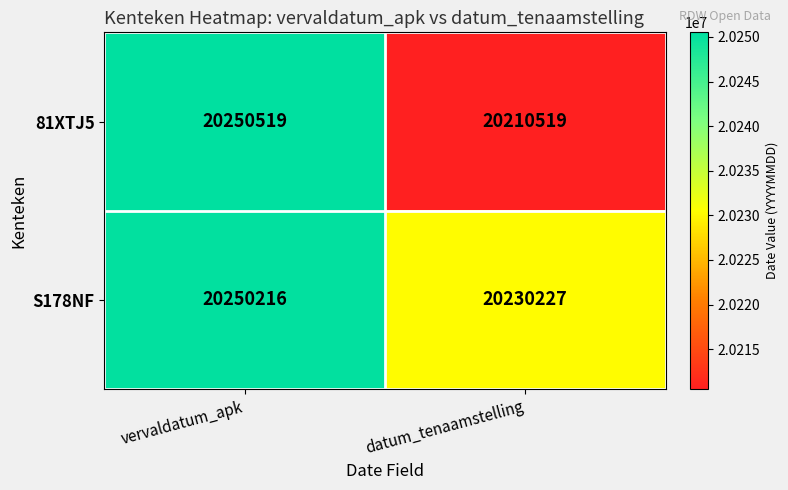

Reading right to left, list all the values displayed in this chart.

81XTJ5: datum_tenaamstelling=20210519	vervaldatum_apk=20250519
S178NF: datum_tenaamstelling=20230227	vervaldatum_apk=20250216